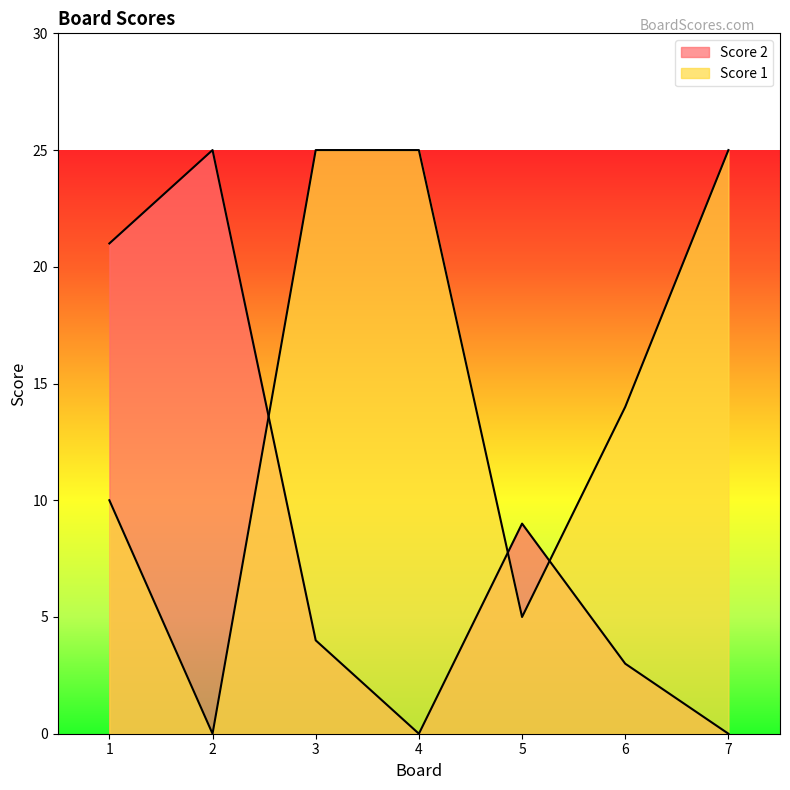

What is the difference between the maximum and minimum values in the Score 2 series?

25